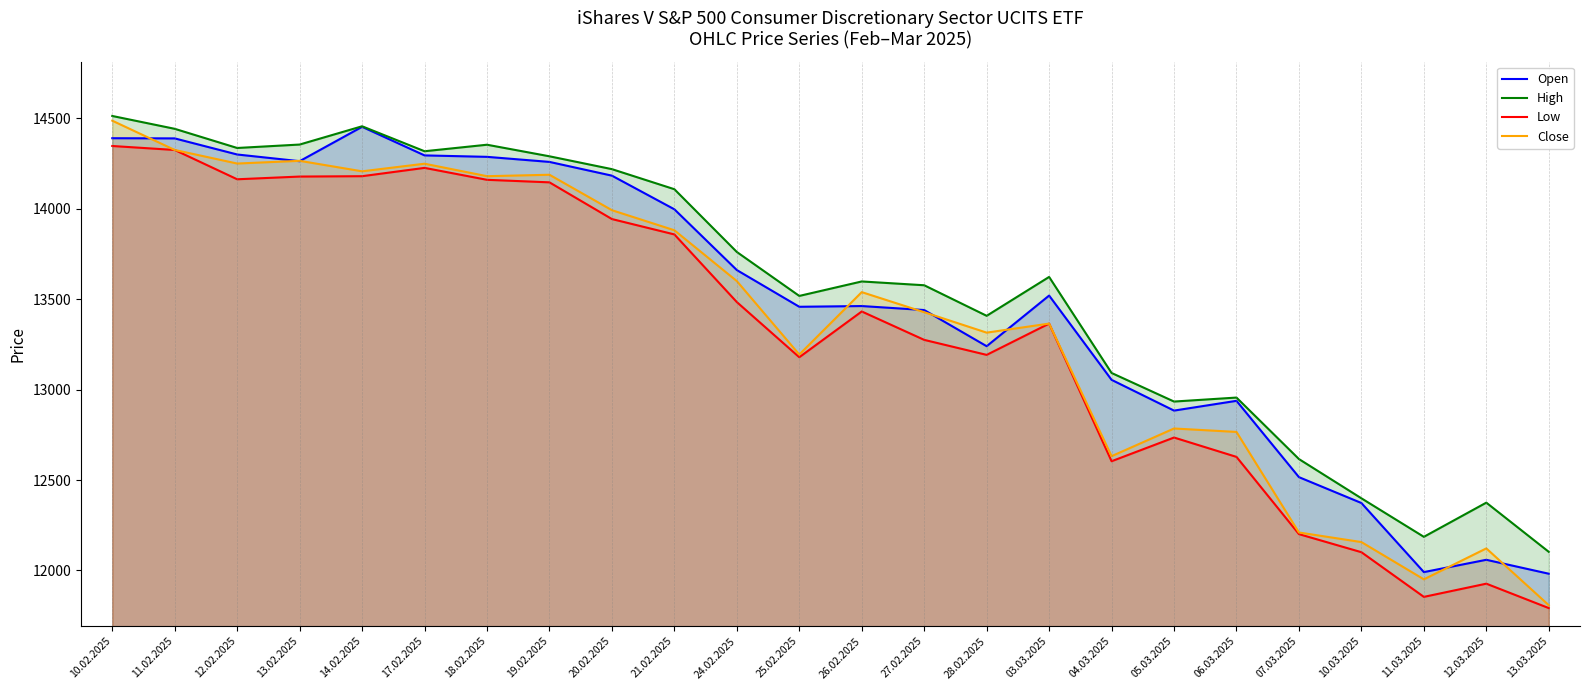

Rank the series at 11.02.2025 from lowest to highest value.

Low, Close, Open, High